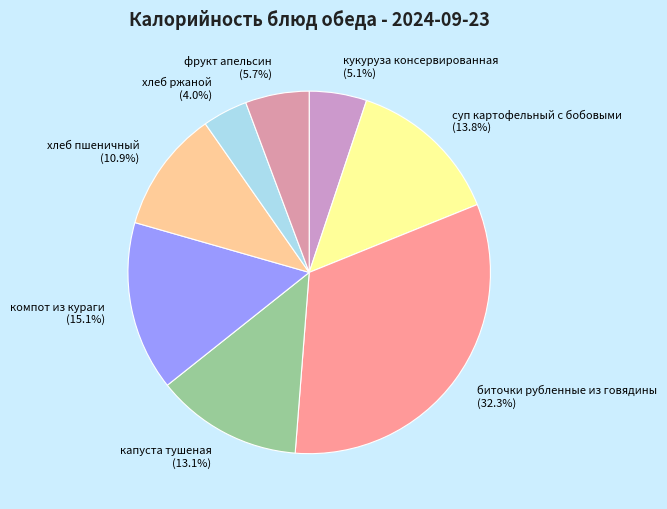

The кукуруза консервированная slice represents 5% of the pie. True or false?

True